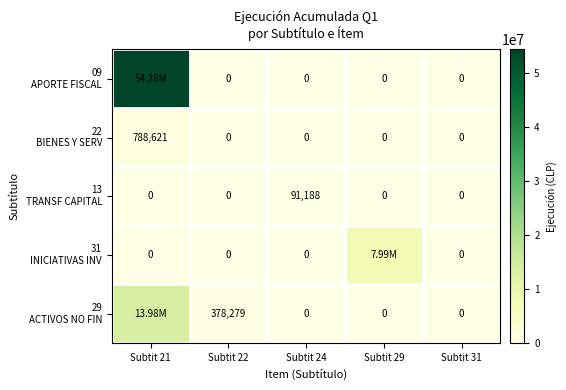

What is the spread (max minus min) of values at Subtit 22?

378279